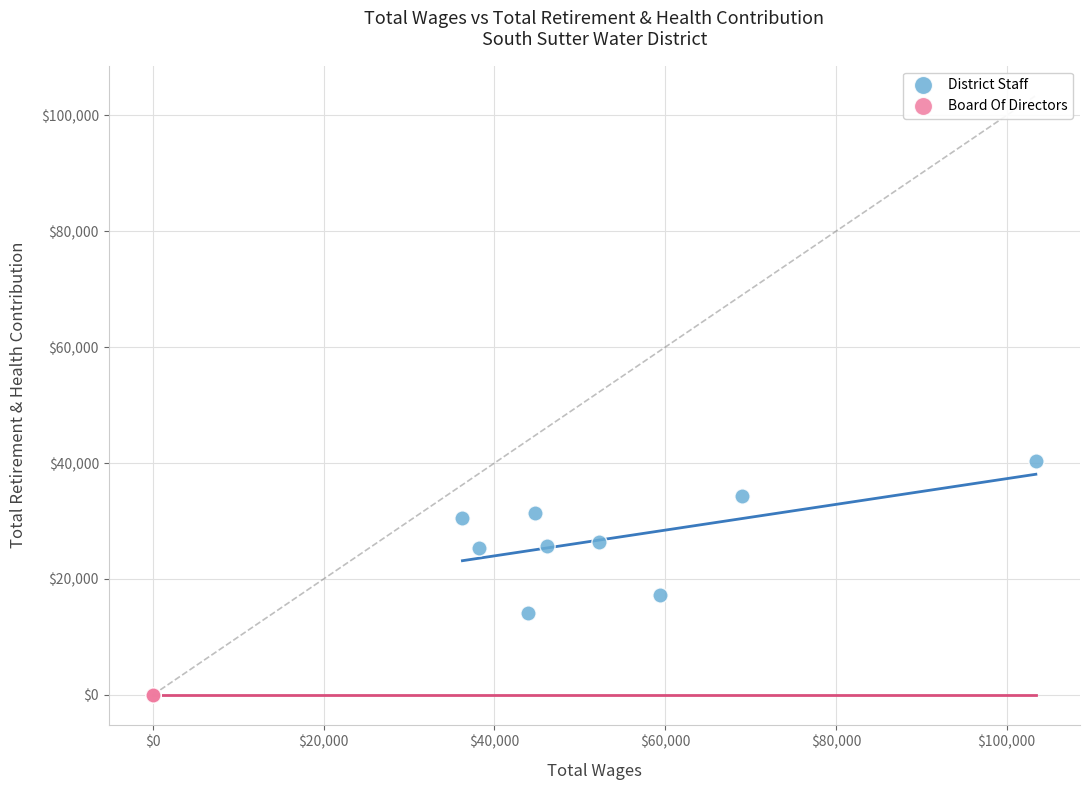

Which series reaches the minimum Y coordinate?

Board Of Directors